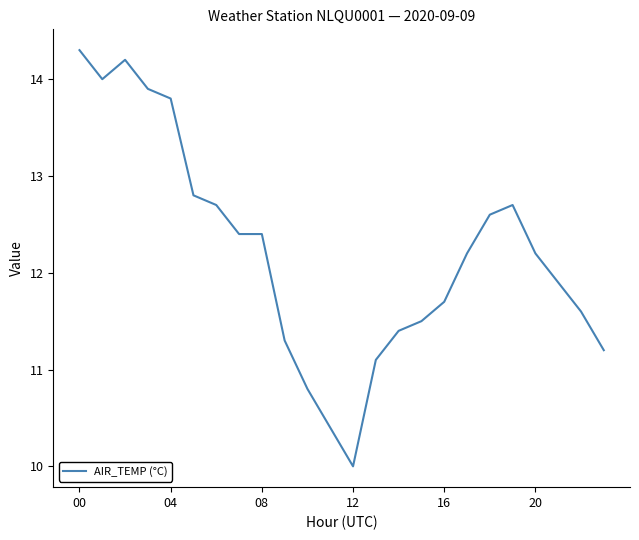

What is the smallest value displayed?

10.0